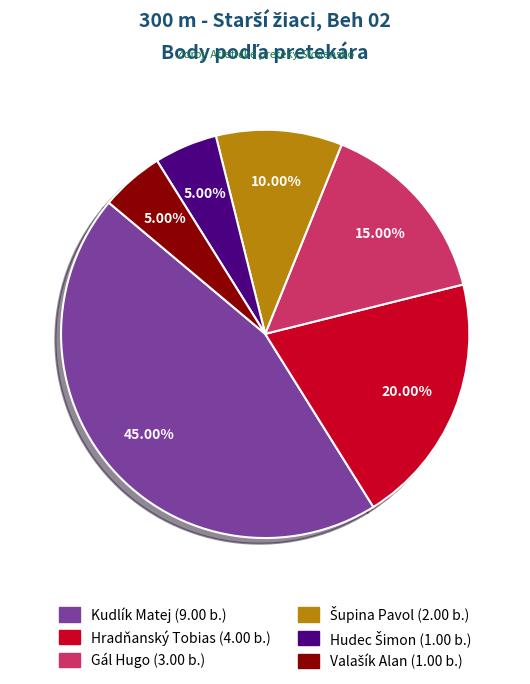

What is the largest slice in the pie chart?

Kudlík Matej